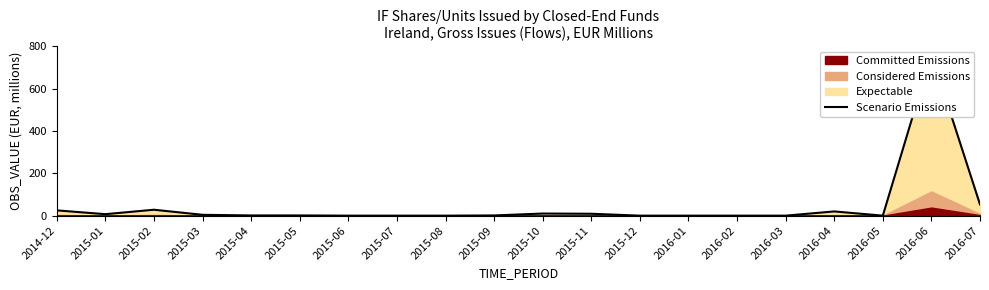

The chart shows a value of 0 at 2016-01. True or false?

True